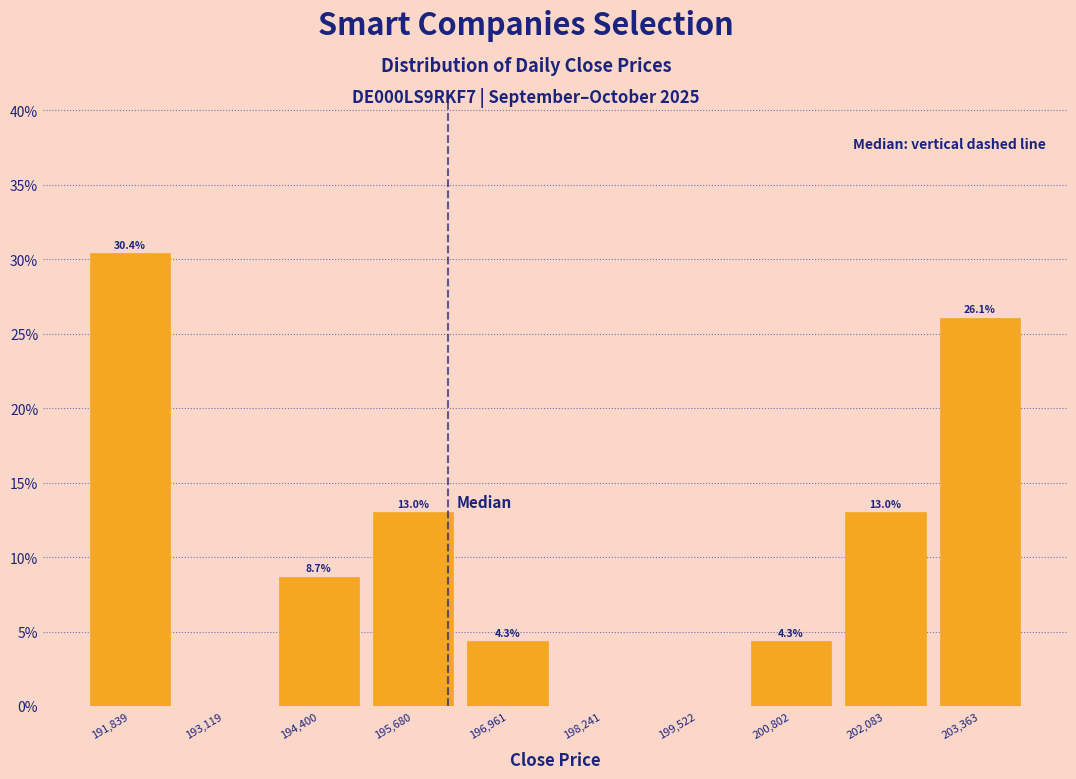

Over which range of the x-axis is the bar tallest?

191200 to 192400